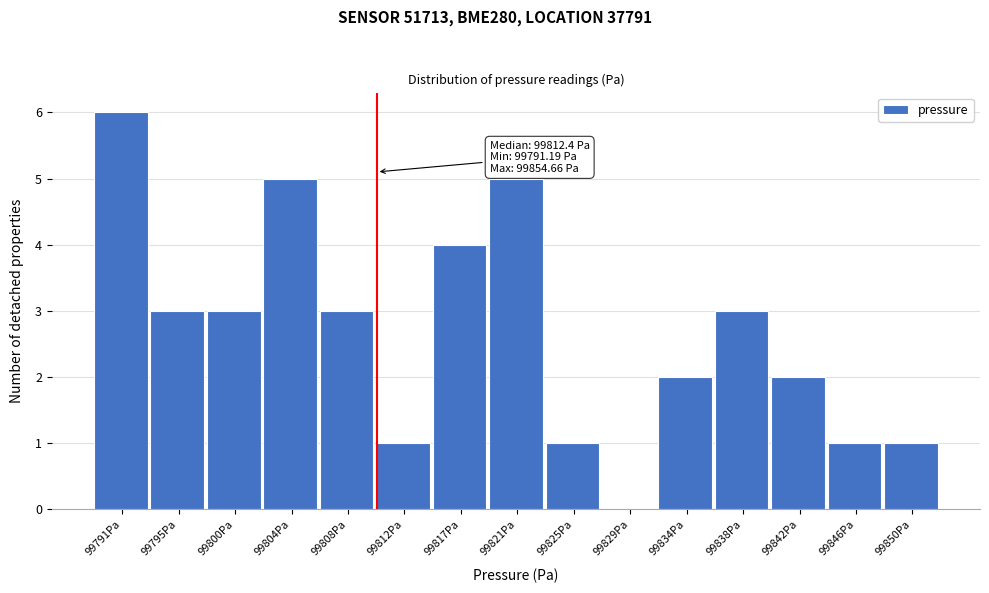

Reading left to right, extract all data points from this chart.

99791Pa=6	99795Pa=3	99800Pa=3	99804Pa=5	99808Pa=3	99812Pa=1	99817Pa=4	99821Pa=5	99825Pa=1	99829Pa=0	99834Pa=2	99838Pa=3	99842Pa=2	99846Pa=1	99850Pa=1